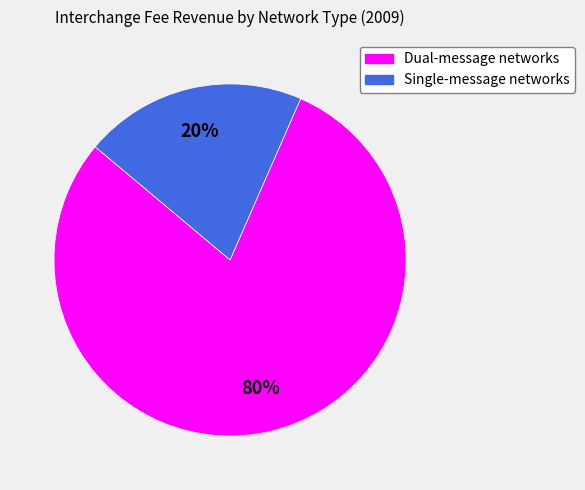

To the nearest percent, what portion does Single-message networks represent?

20%